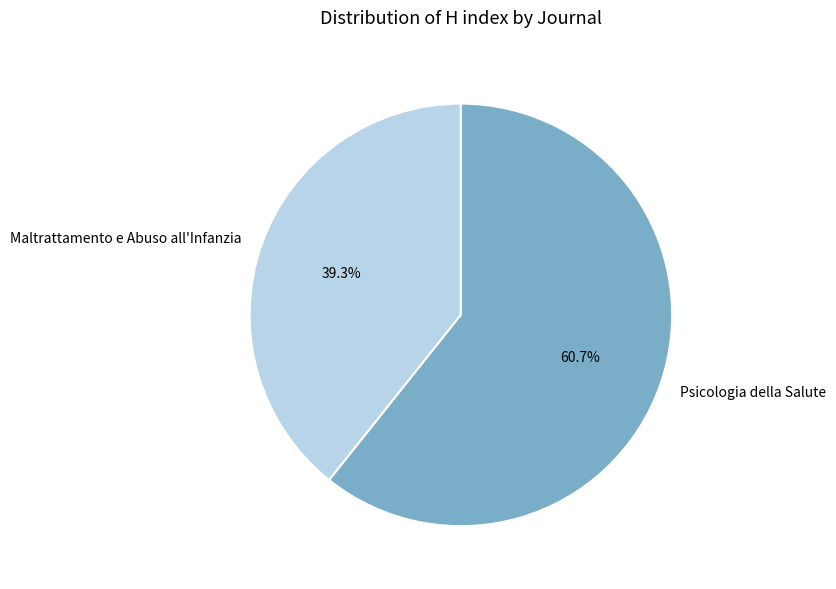

Combined, do Psicologia della Salute and Maltrattamento e Abuso all'Infanzia account for over 50%?

Yes